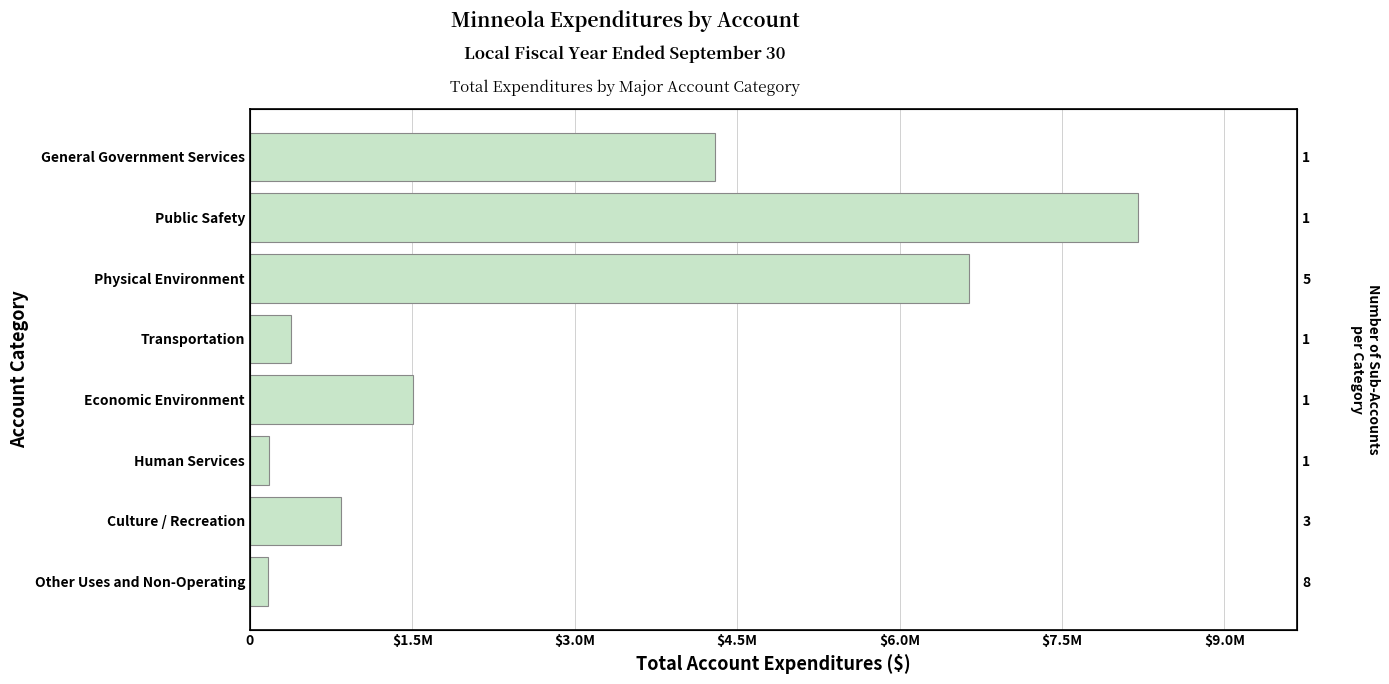

What is the change in value from Other Uses and Non-Operating to Transportation?

+211769